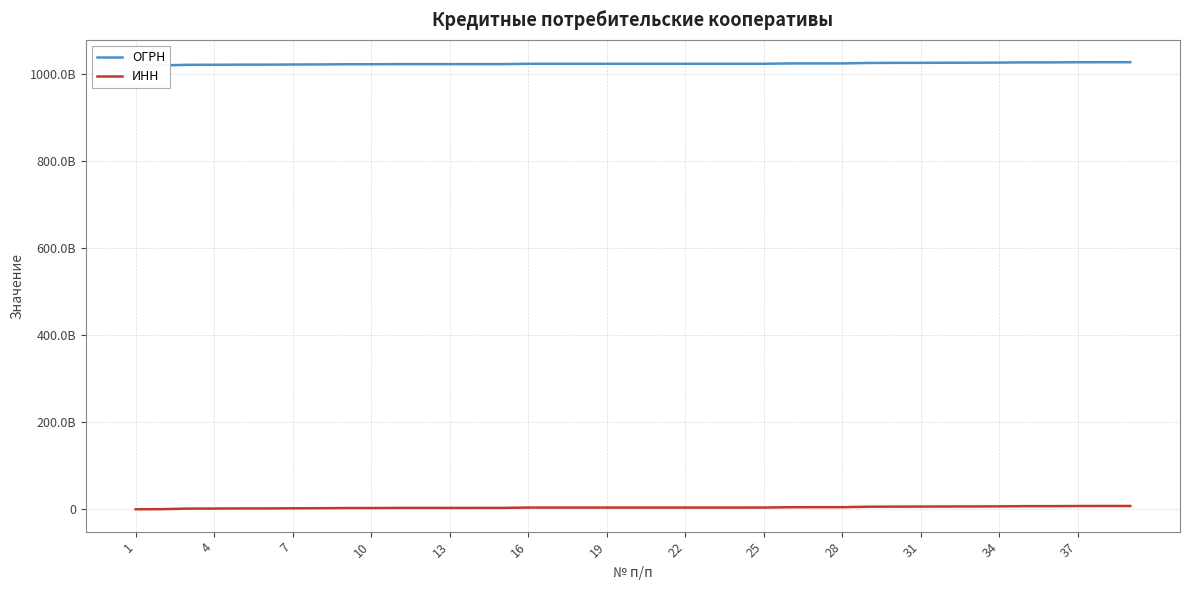

Which has a higher value, 38 or 28?

38